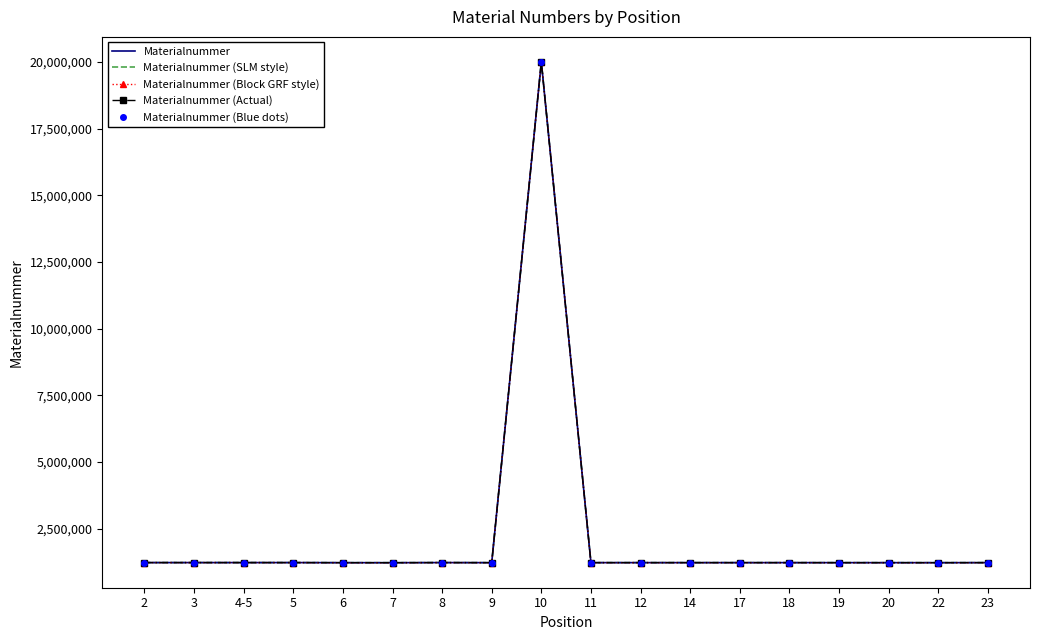

True or false: Materialnummer (Actual) and Materialnummer (SLM style) cross at least once.

False